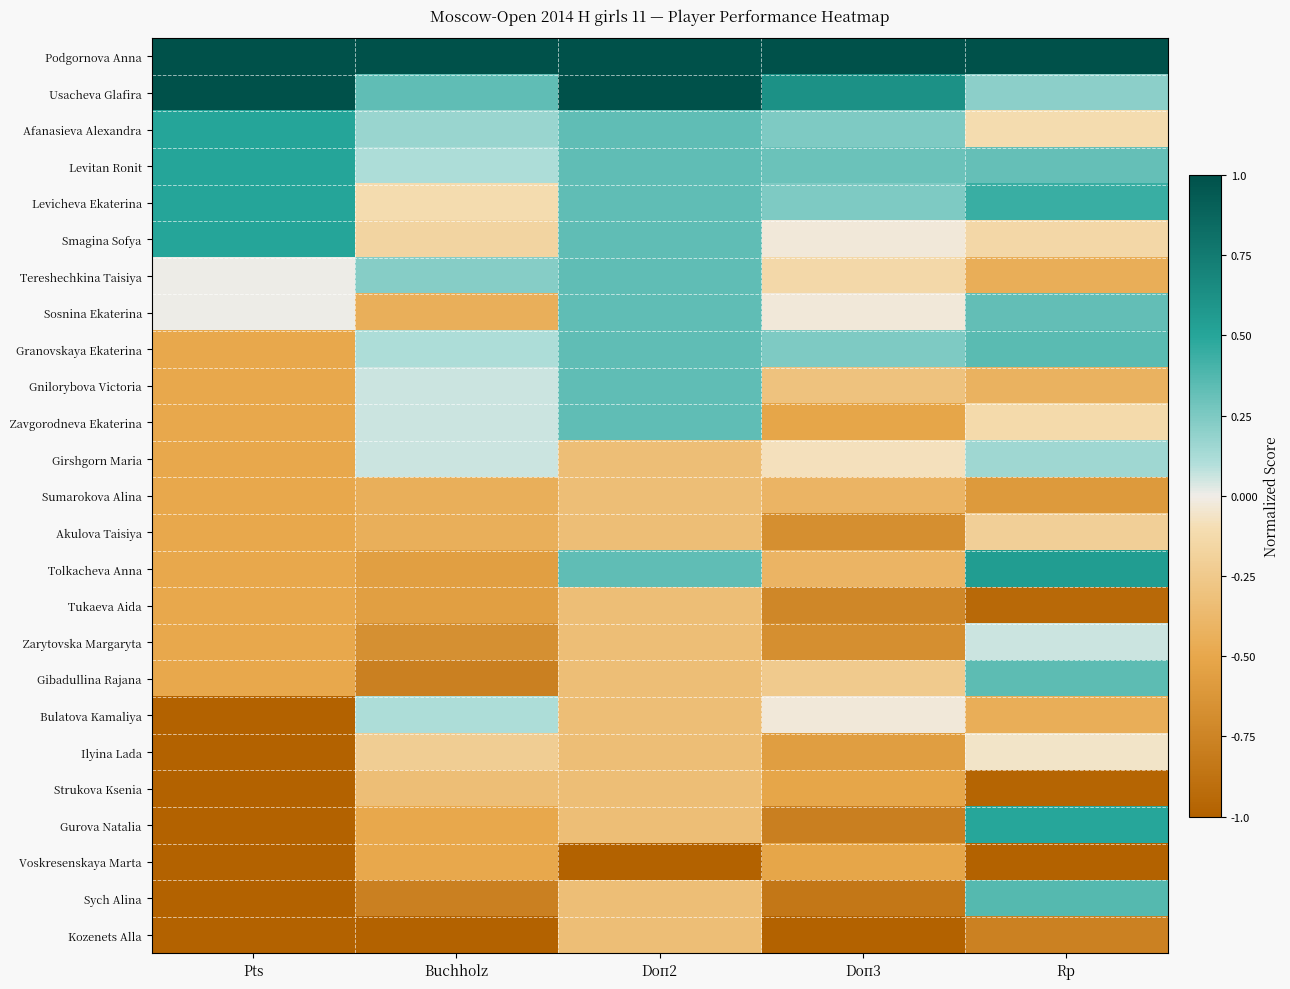

At which category is the sum across all series the highest?

Doп2